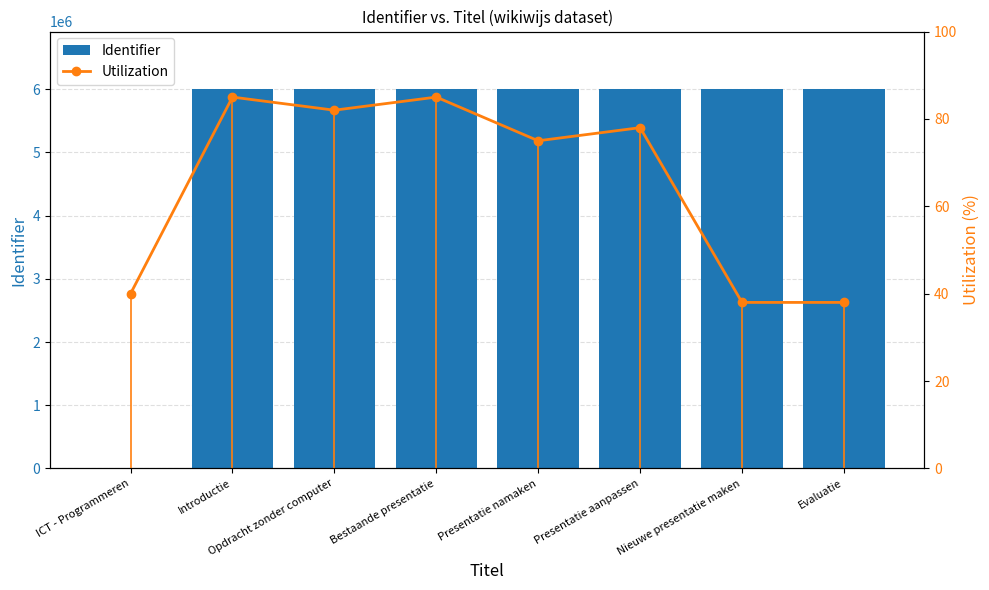

Reading left to right, what are all the values shown in this chart?

Identifier: 0	6011103	6011105	6011106	6011107	6011108	6011109	6011111
Utilization: 40	85	82	85	75	78	38	38